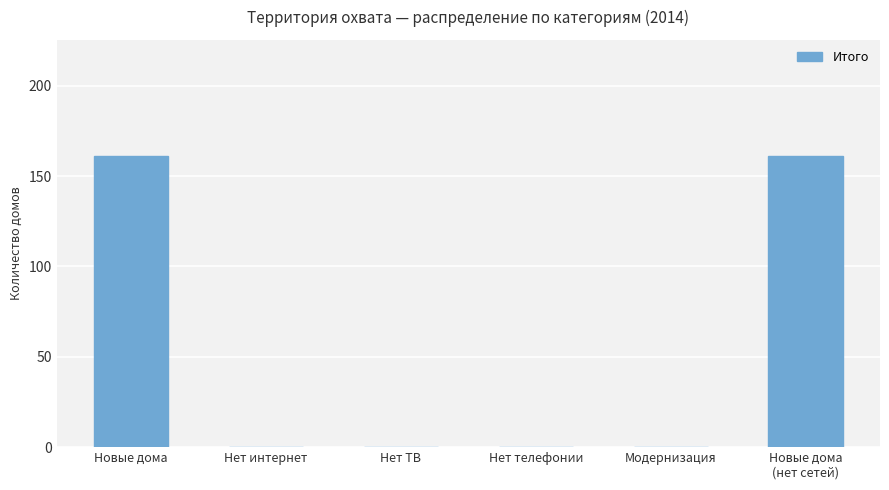

What is the greatest value displayed?

161